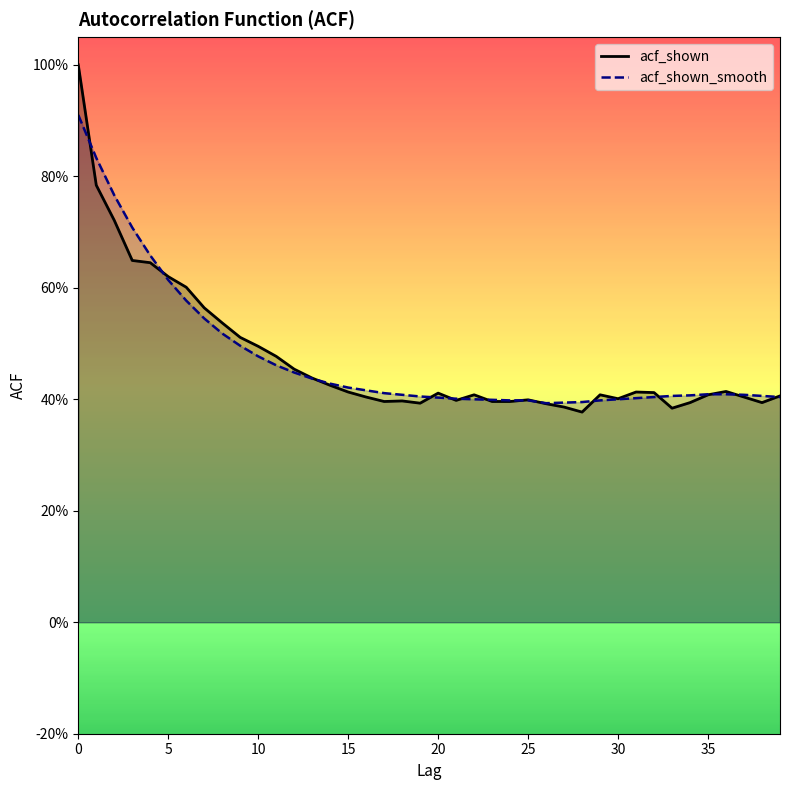

Between 13 and 15, which is larger?

13